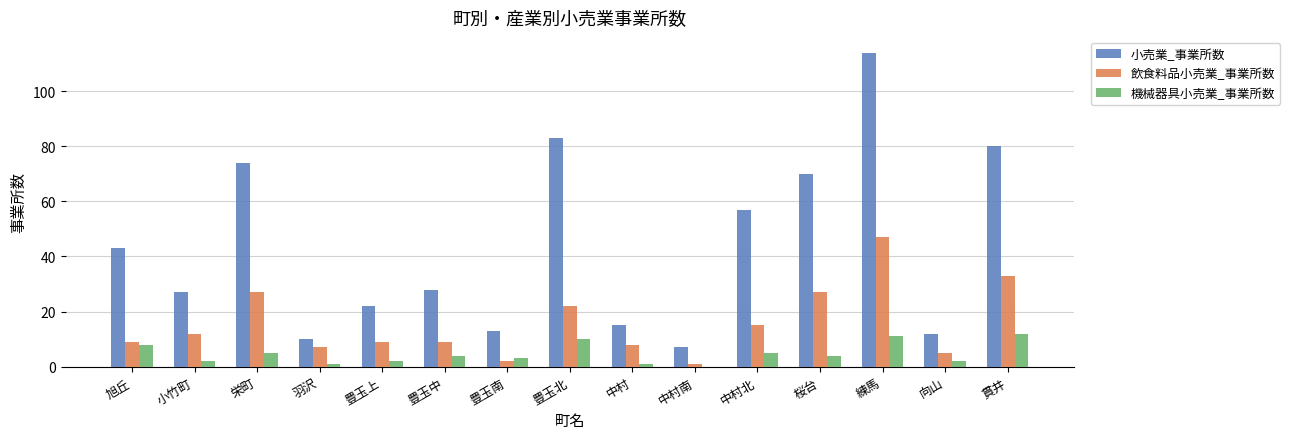

Reading left to right, what are all the values shown in this chart?

小売業_事業所数: 旭丘=43	小竹町=27	栄町=74	羽沢=10	豊玉上=22	豊玉中=28	豊玉南=13	豊玉北=83	中村=15	中村南=7	中村北=57	桜台=70	練馬=114	向山=12	貫井=80
飲食料品小売業_事業所数: 旭丘=9	小竹町=12	栄町=27	羽沢=7	豊玉上=9	豊玉中=9	豊玉南=2	豊玉北=22	中村=8	中村南=1	中村北=15	桜台=27	練馬=47	向山=5	貫井=33
機械器具小売業_事業所数: 旭丘=8	小竹町=2	栄町=5	羽沢=1	豊玉上=2	豊玉中=4	豊玉南=3	豊玉北=10	中村=1	中村南=0	中村北=5	桜台=4	練馬=11	向山=2	貫井=12